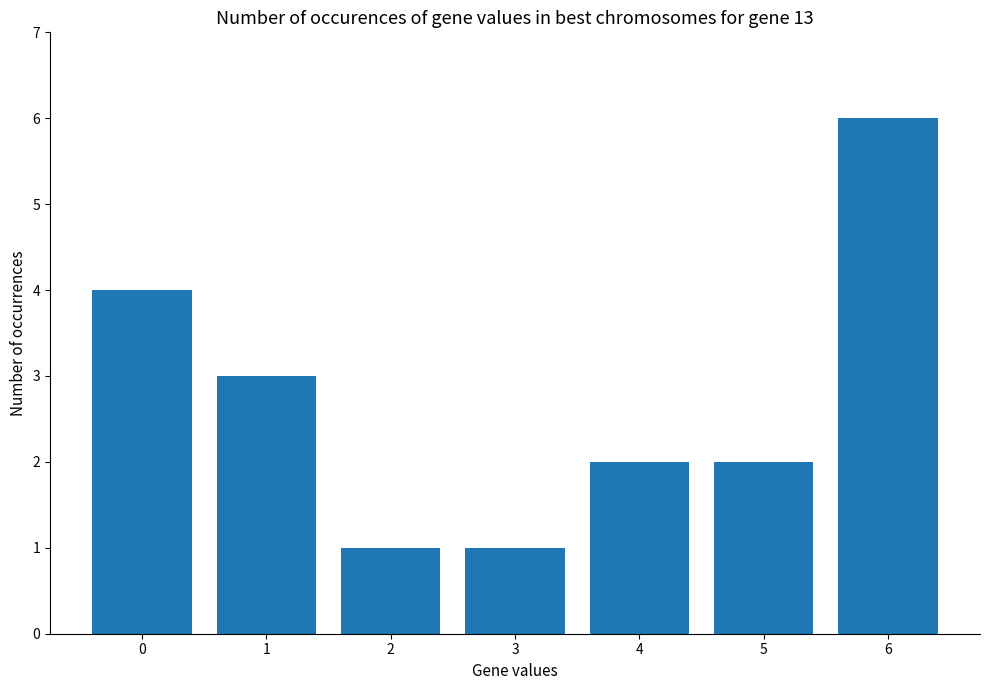

What is the value of the 7th bar from the left?

6